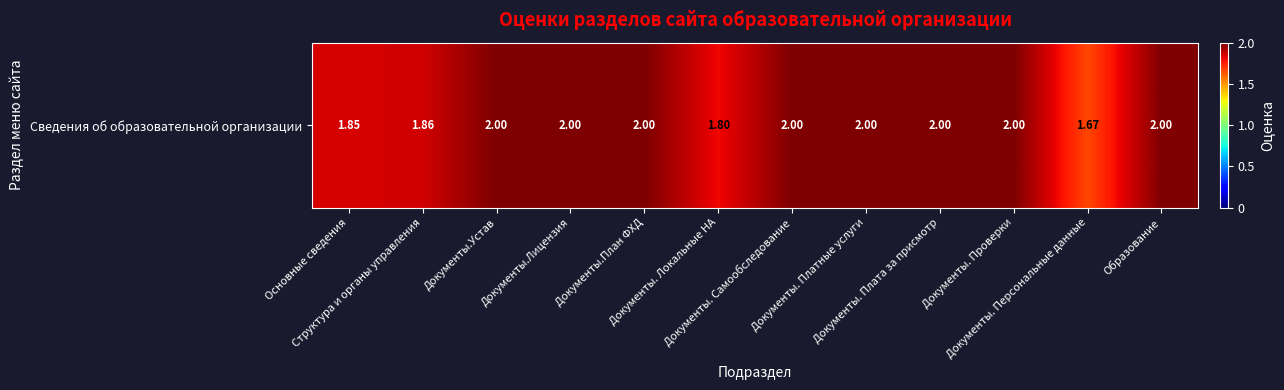

Where is the data nearest to the value 1?

Документы. Персональные данные